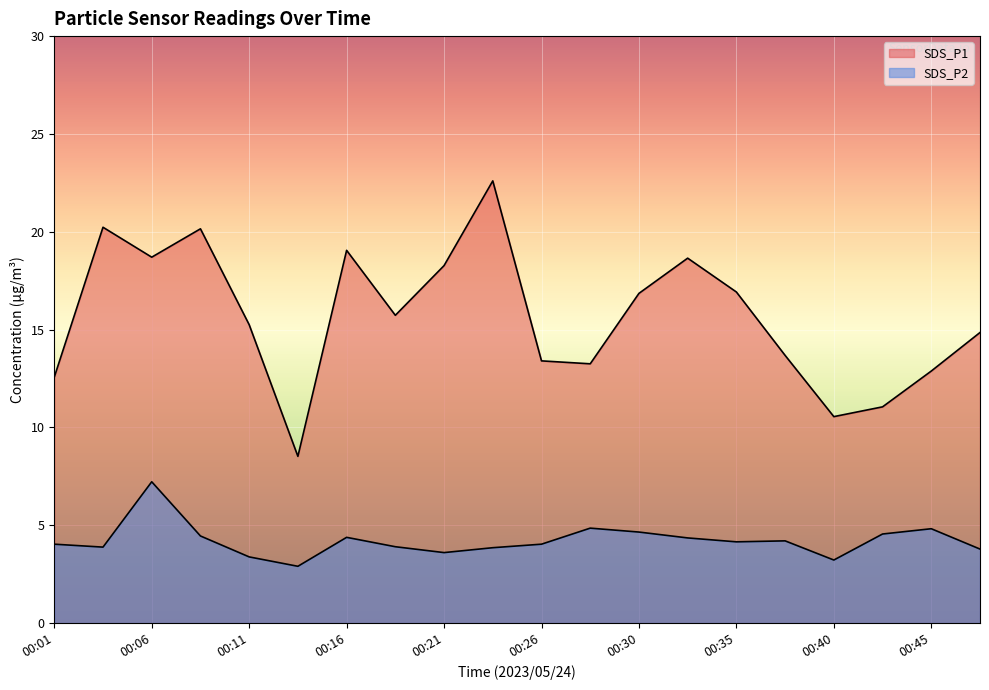

What is the maximum value shown in the chart?

22.6